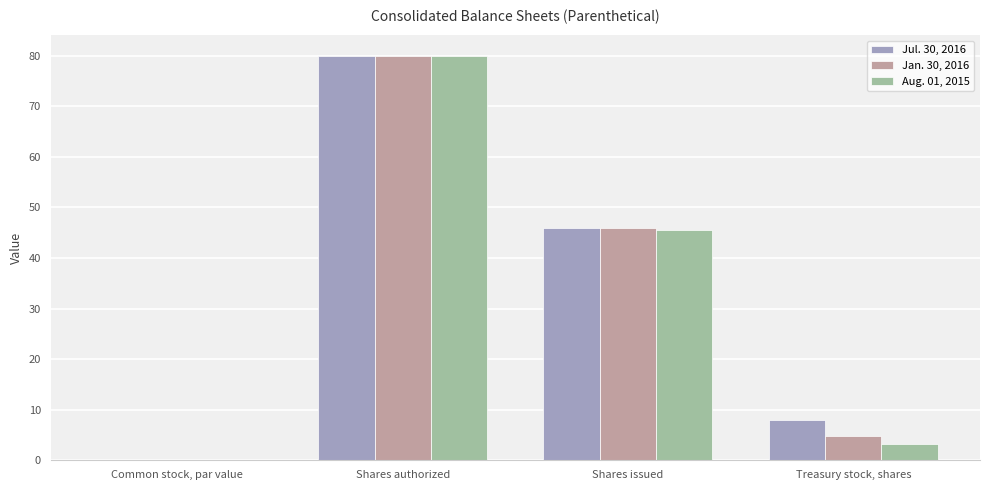

How many data points does each series have?

4